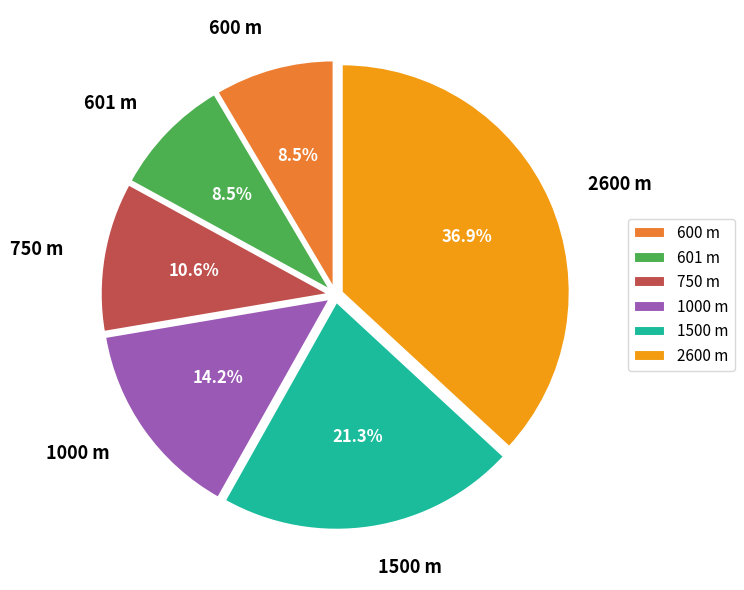

How many slices are in this pie chart?

6